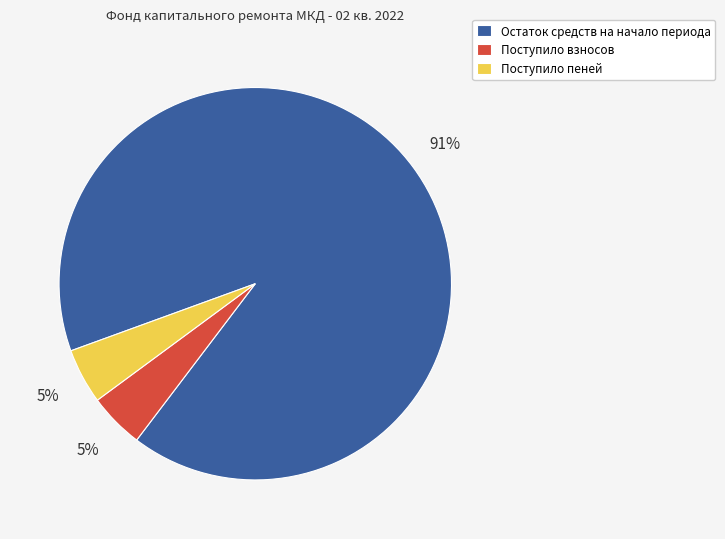

Between Поступило пеней and Остаток средств на начало периода, which is larger?

Остаток средств на начало периода